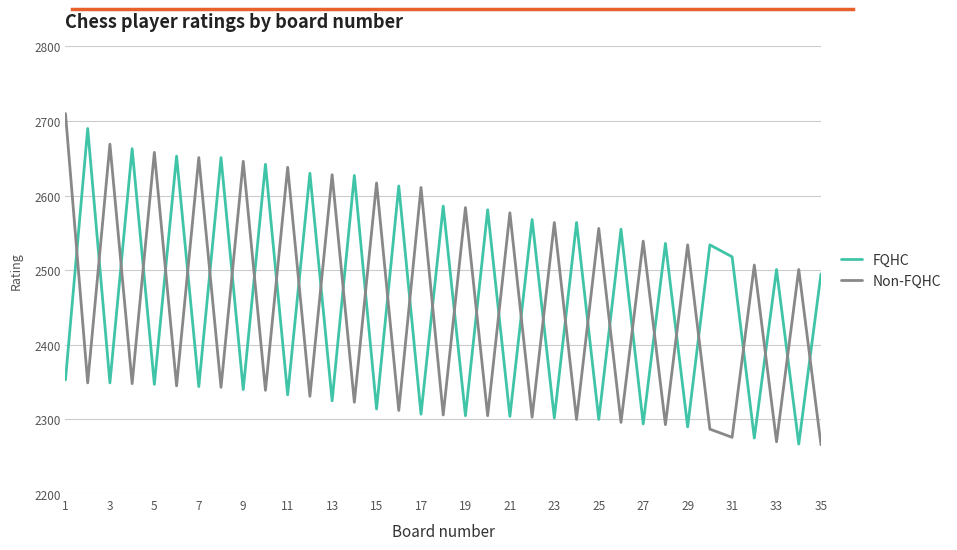

Which series has the largest range (max minus min)?

Non-FQHC